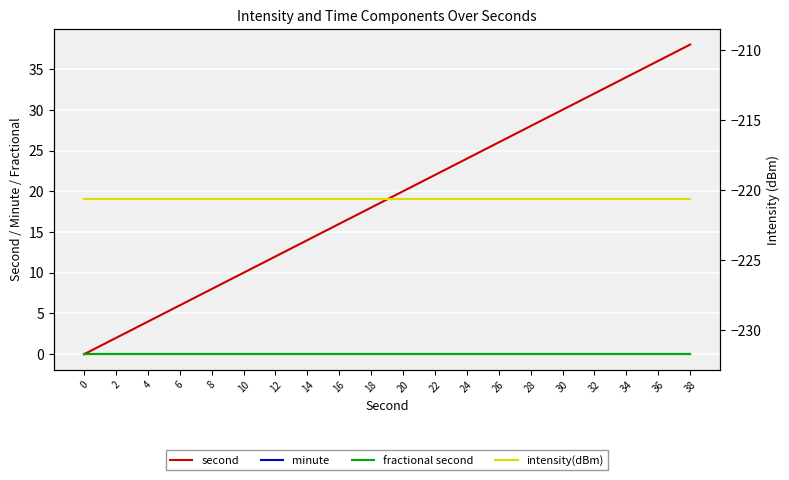

Which series has the largest range (max minus min)?

second